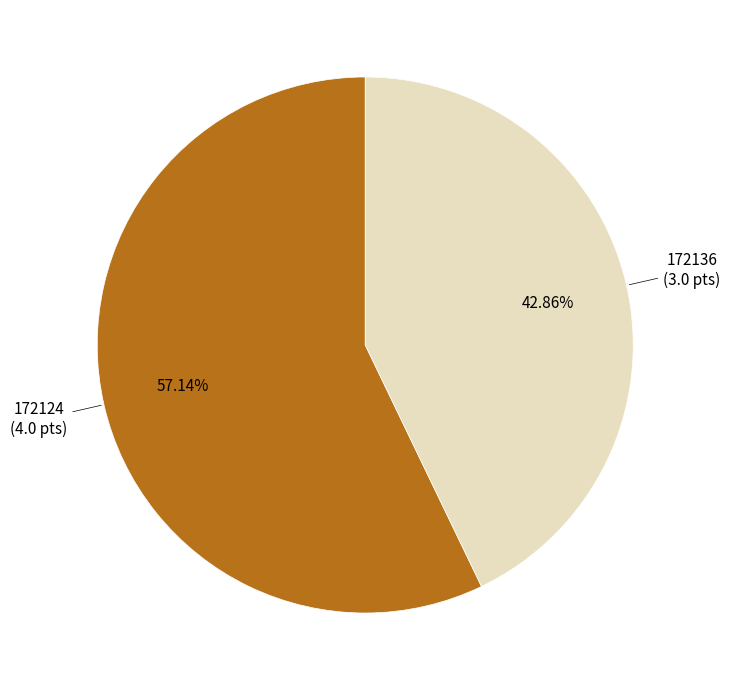

How many segments does this pie chart have?

2